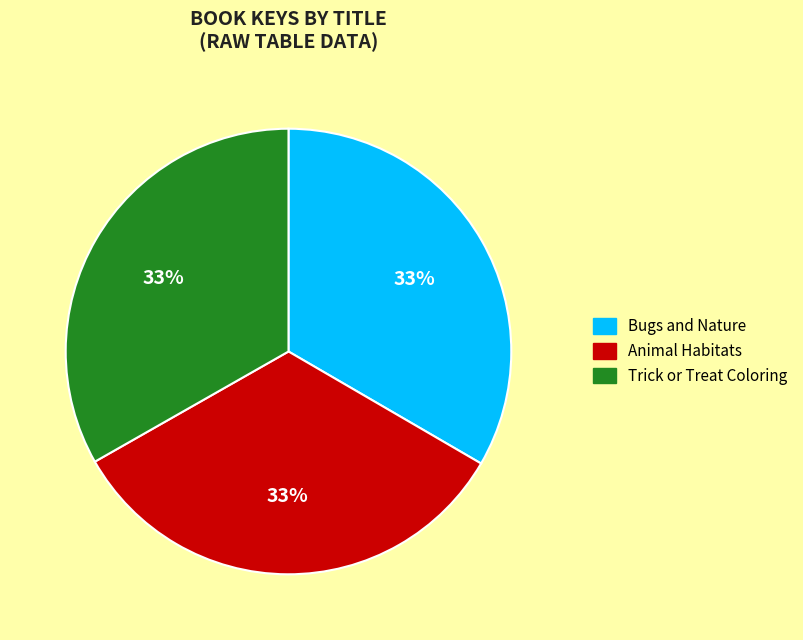

What percentage is the Bugs and Nature slice, to the nearest percent?

33%